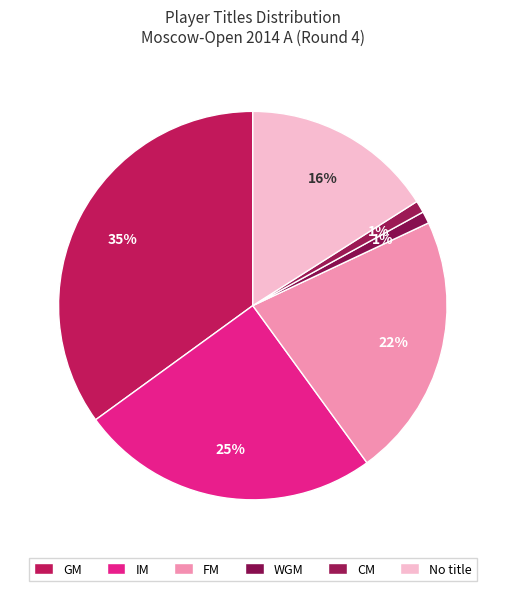

Is it true that CM is 11% of the pie?

False